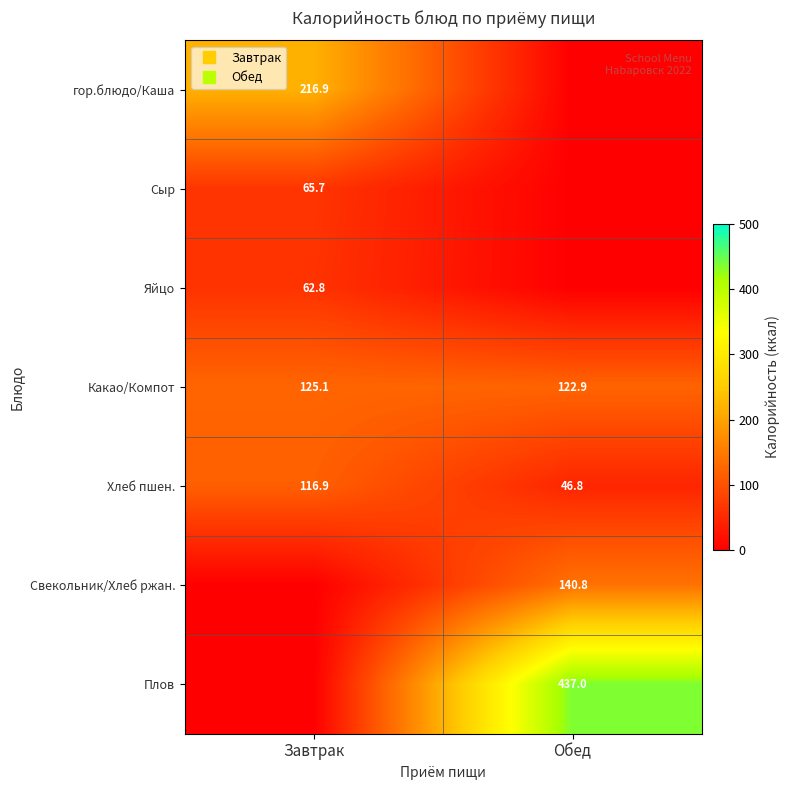

Which category has the highest value in the гор.блюдо/Каша series?

Завтрак